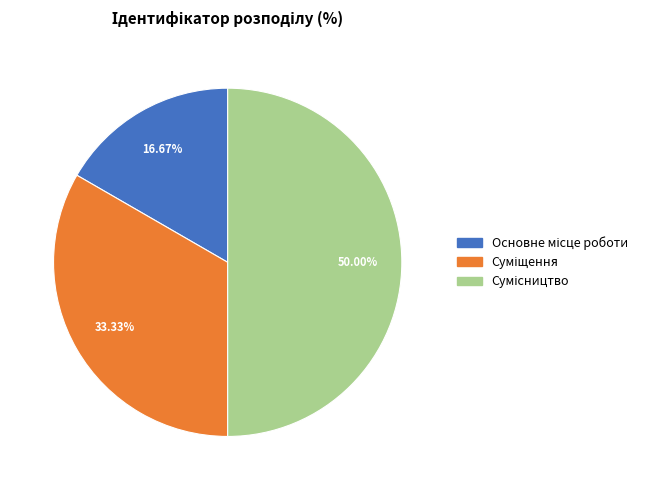

How many slices are in this pie chart?

3